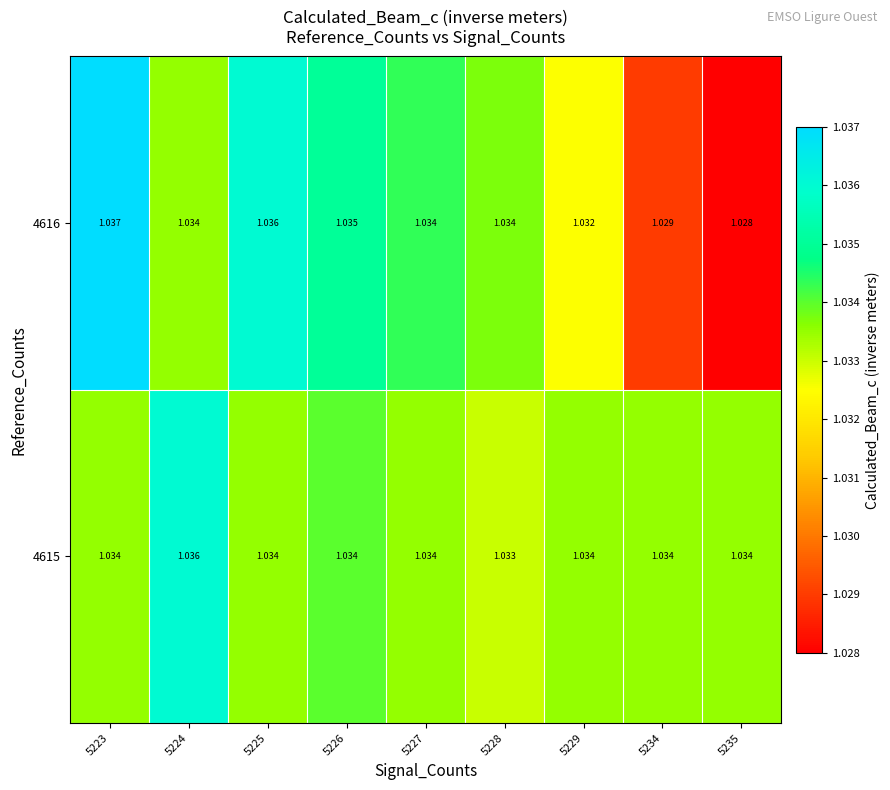

Is the value of 4616 at 5229 greater than the value of 4615 at 5223?

No